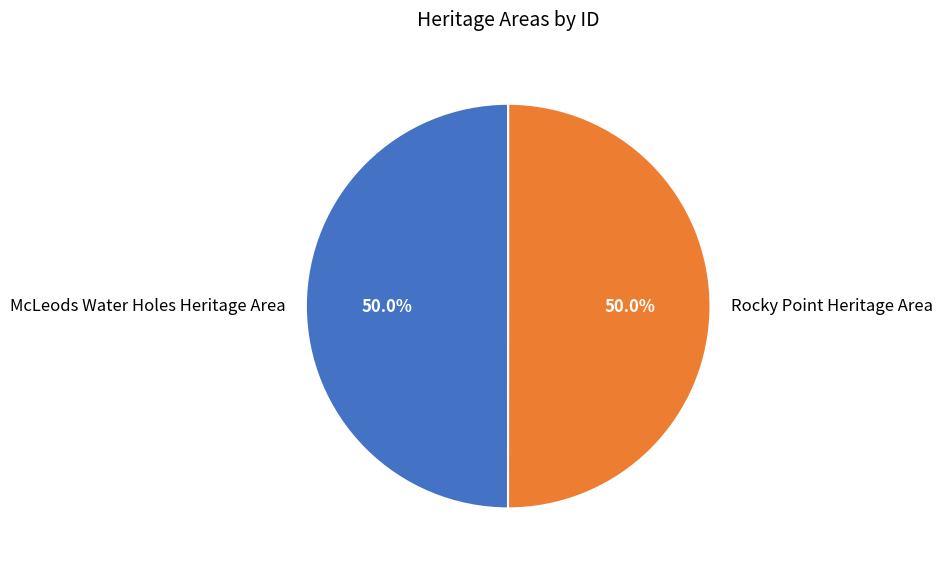

How many slices are in this pie chart?

2